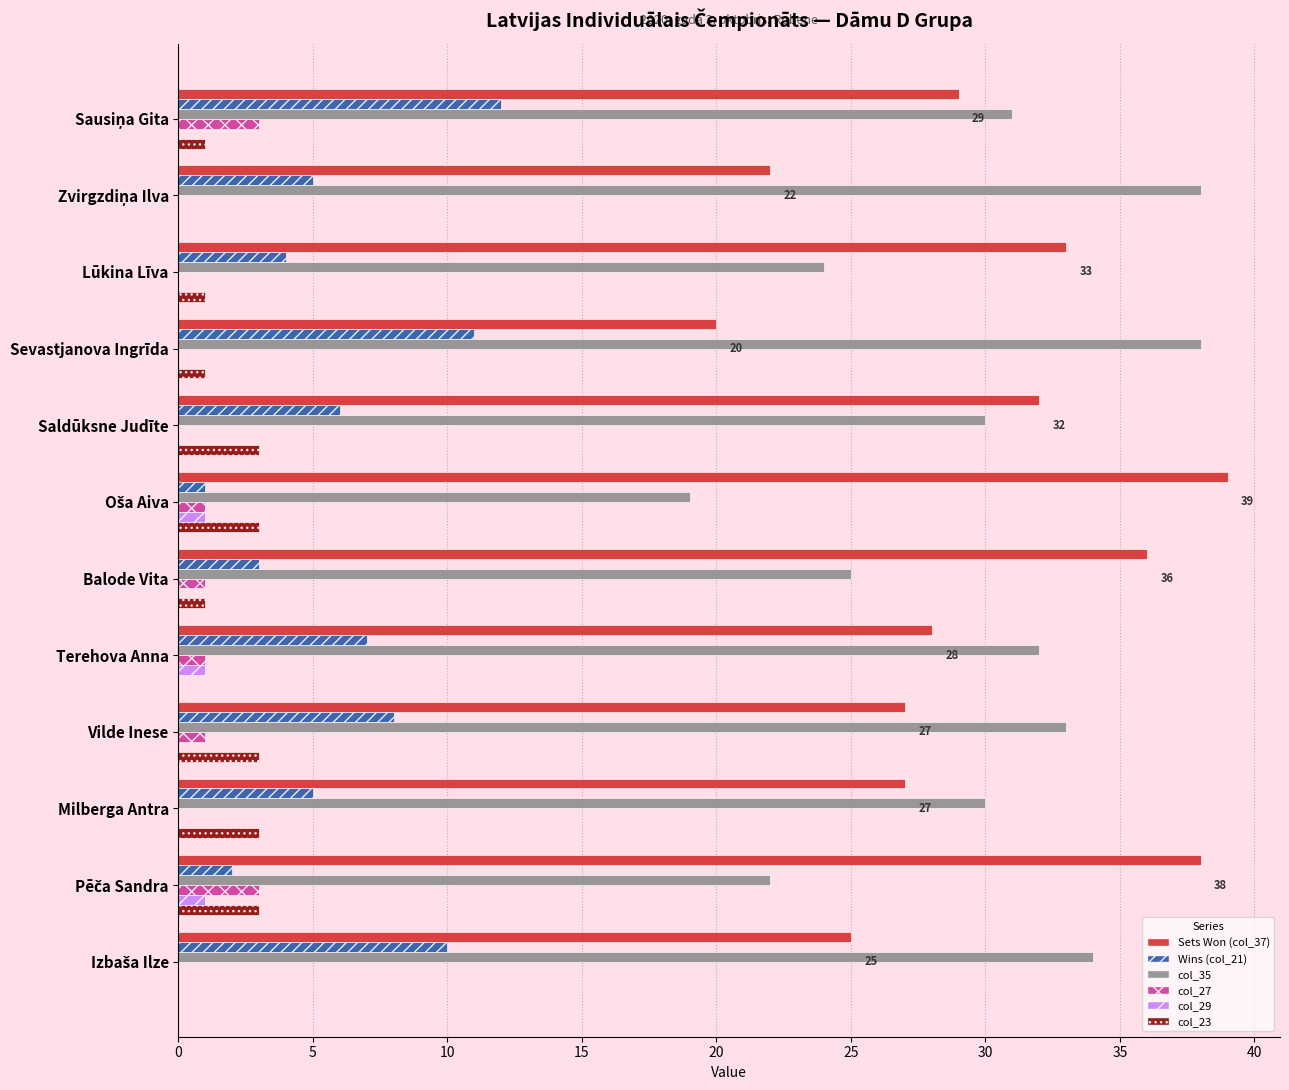

What is the greatest value displayed?

39